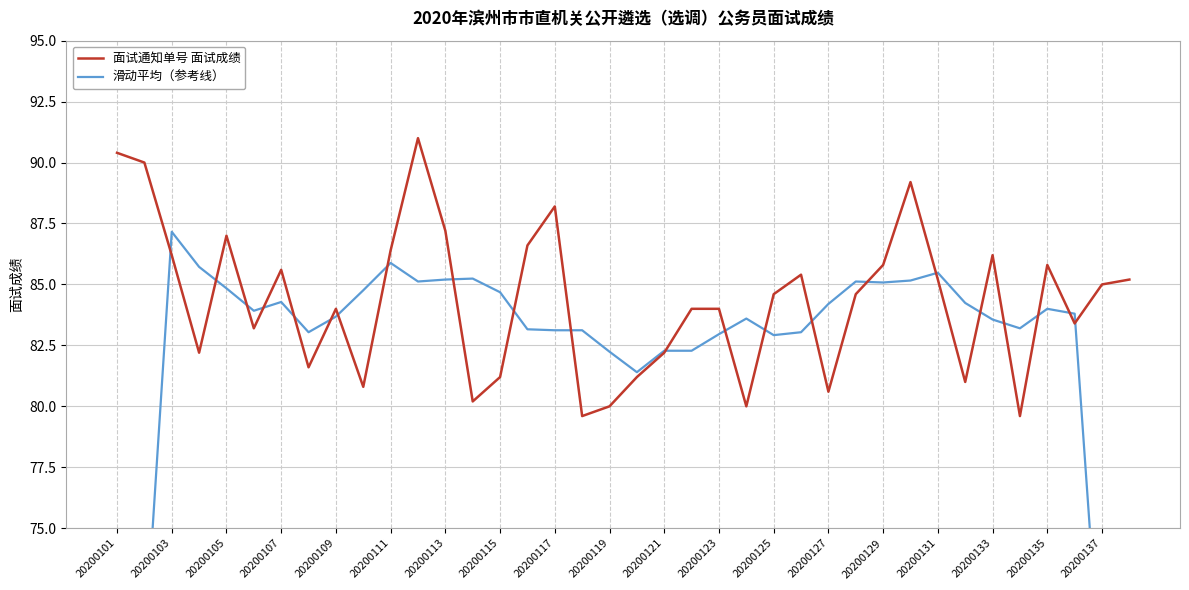

At which category does 面试通知单号 面试成绩 reach its first local peak?

20200105